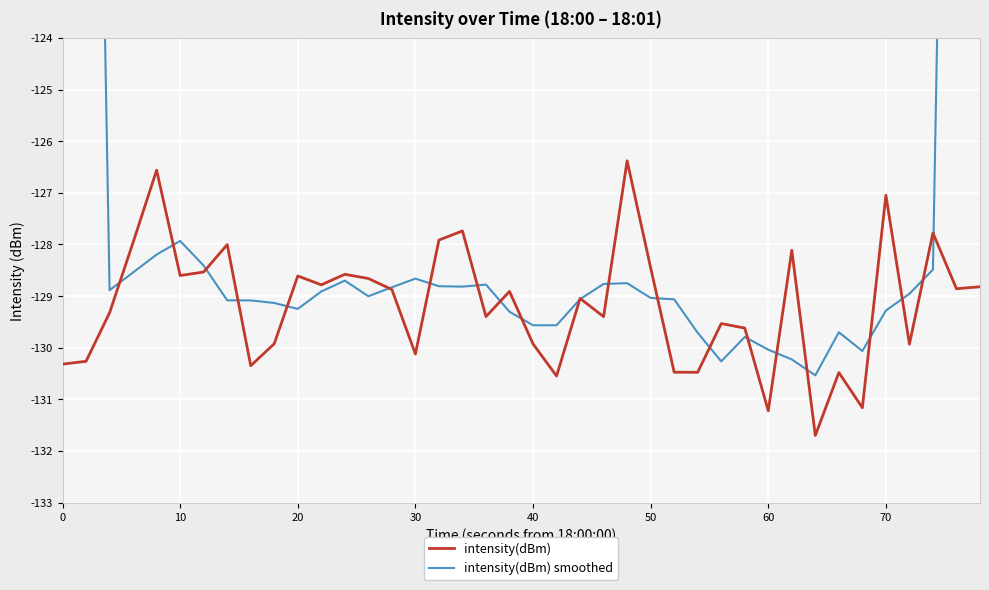

Reading right to left, list all the values displayed in this chart.

intensity(dBm): -128.8	-128.9	-127.8	-129.9	-127.0	-131.2	-130.5	-131.7	-128.1	-131.2	-129.6	-129.5	-130.5	-130.5	-128.5	-126.4	-129.4	-129.0	-130.5	-129.9	-128.9	-129.4	-127.7	-127.9	-130.1	-128.9	-128.7	-128.6	-128.8	-128.6	-129.9	-130.3	-128.0	-128.5	-128.6	-126.6	-128.0	-129.3	-130.3	-130.3
intensity(dBm) smoothed: -77.1	-103.1	-128.5	-129.0	-129.3	-130.1	-129.7	-130.5	-130.2	-130.0	-129.8	-130.3	-129.7	-129.1	-129.0	-128.8	-128.8	-129.1	-129.6	-129.6	-129.3	-128.8	-128.8	-128.8	-128.7	-128.8	-129.0	-128.7	-128.9	-129.2	-129.1	-129.1	-129.1	-128.4	-127.9	-128.2	-128.5	-128.9	-103.6	-78.0